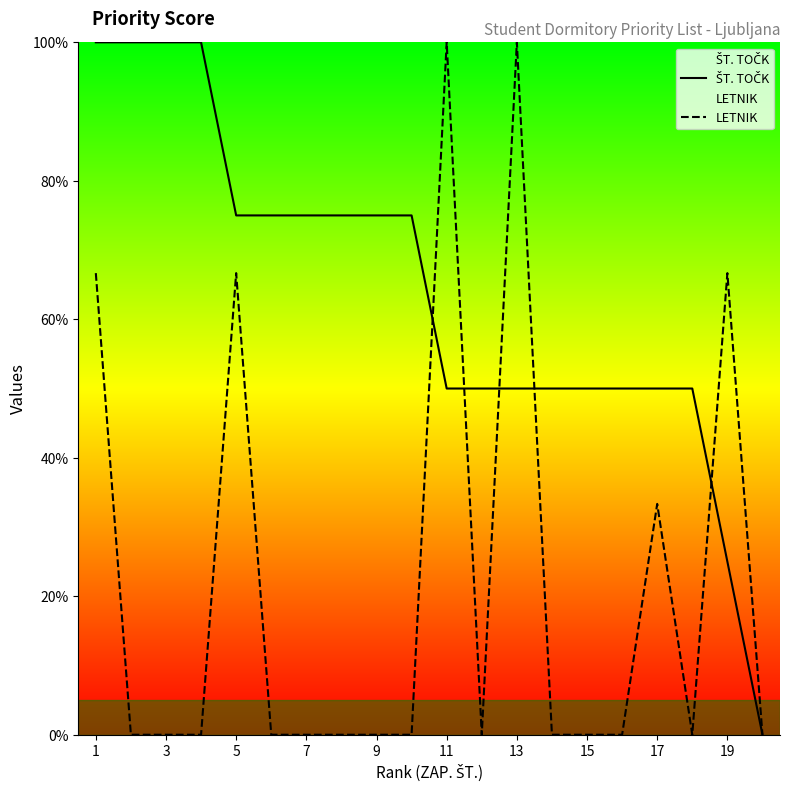

Is it true that LETNIK equals 0.0 at 7?

True